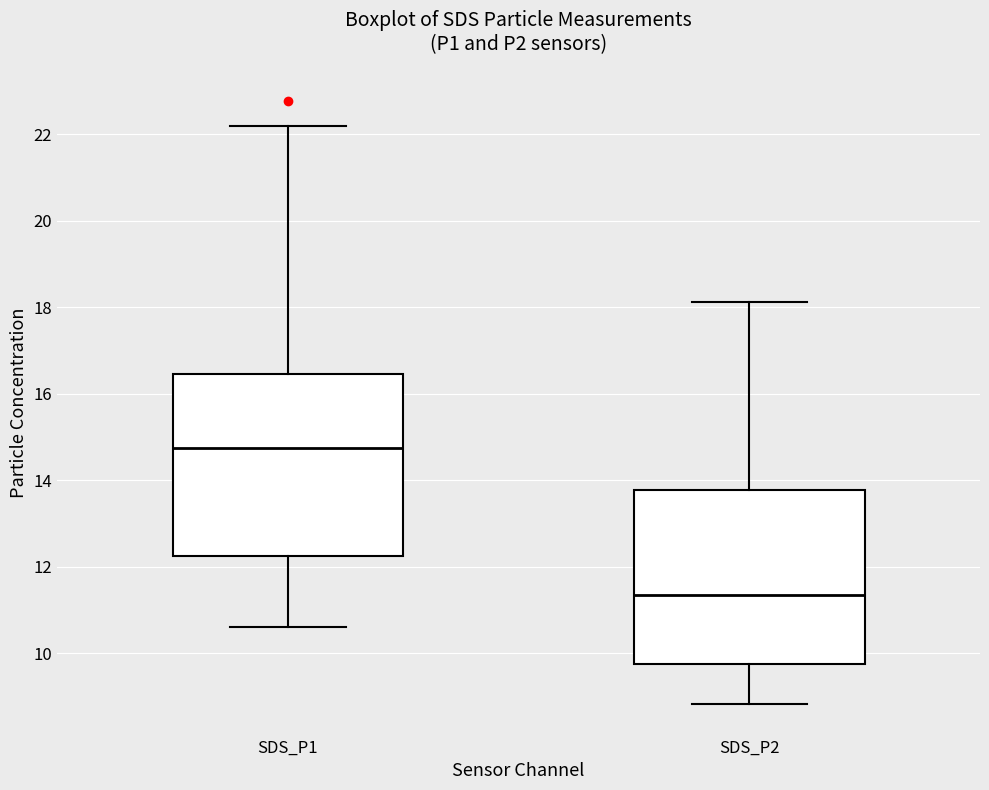

Reading left to right, transcribe this box plot: for each box, give where its median line is, the range the box spans, and where its two whiskers end, as read against the y-axis. The values are not printed on the chart, so give them approximately, as read against the axis.

SDS_P1: median 14.8, box 12.2 to 16.4, whiskers 10.6 to 22.2
SDS_P2: median 11.4, box 9.8 to 13.8, whiskers 8.8 to 18.2